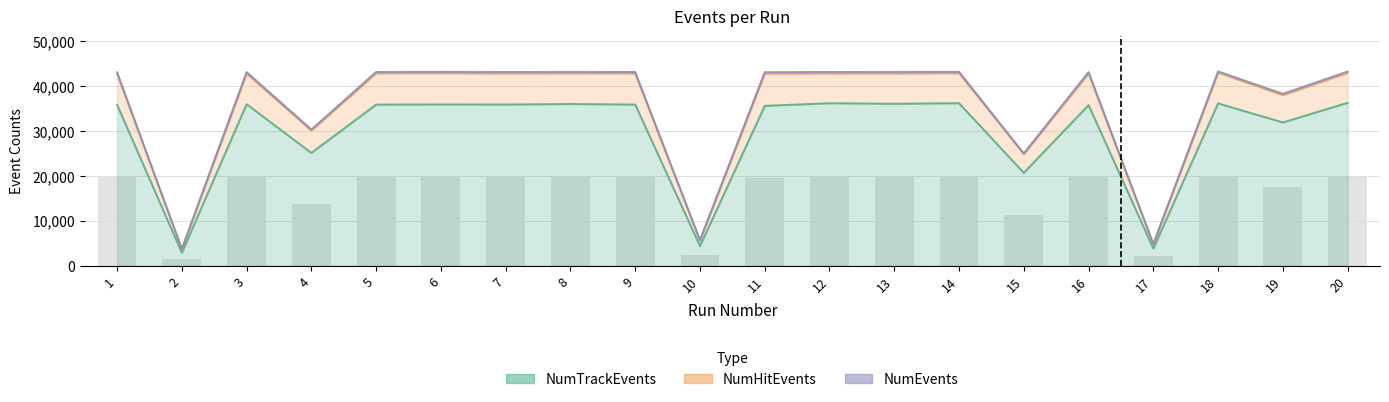

What is the minimum value for NumTrackEvents?

2869